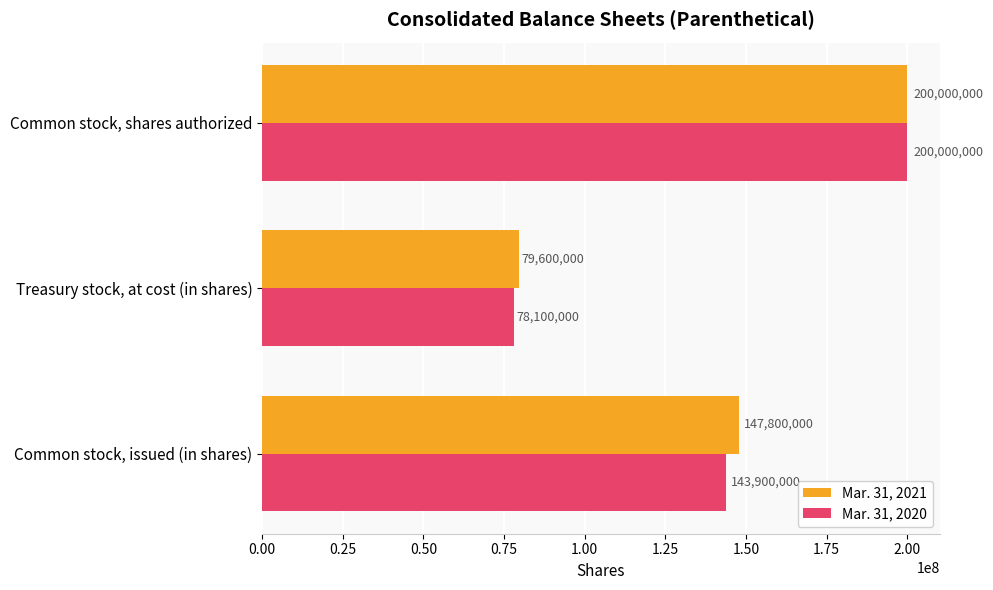

What is the difference between the maximum and minimum values in the Mar. 31, 2020 series?

121900000